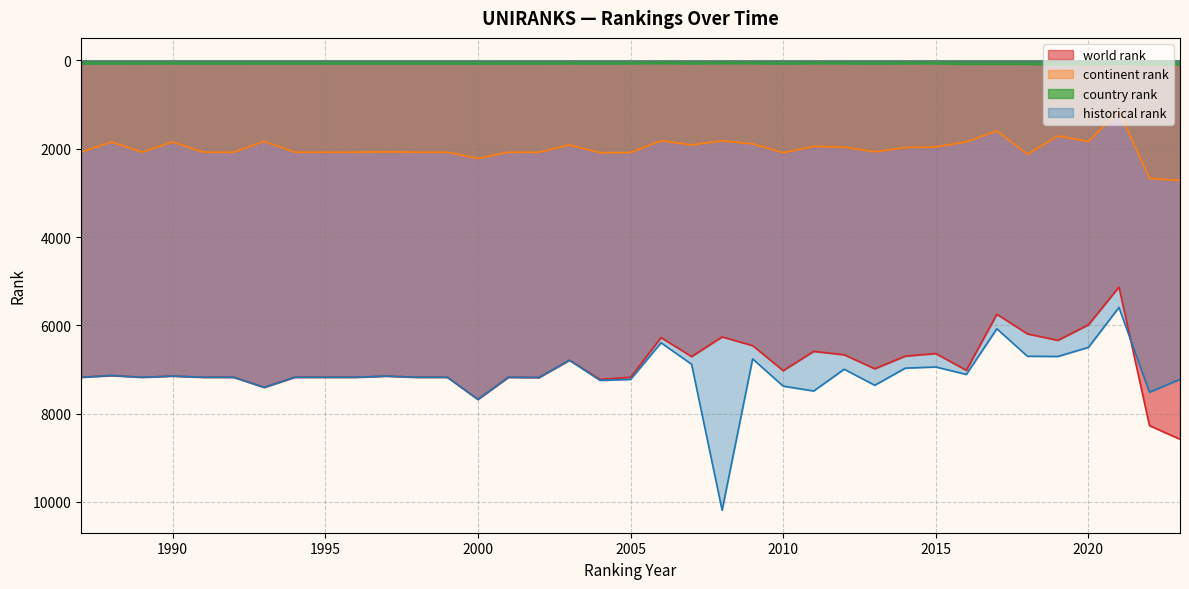

True or false: country rank has more than 1 points higher than both neighbors.

True